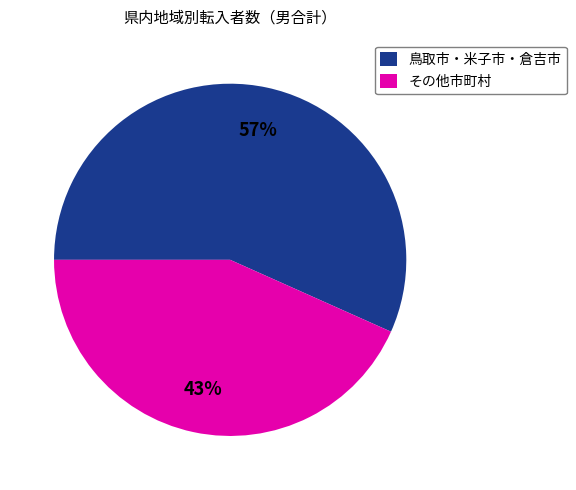

Rank the categories by value from highest to lowest.

鳥取市・米子市・倉吉市, その他市町村